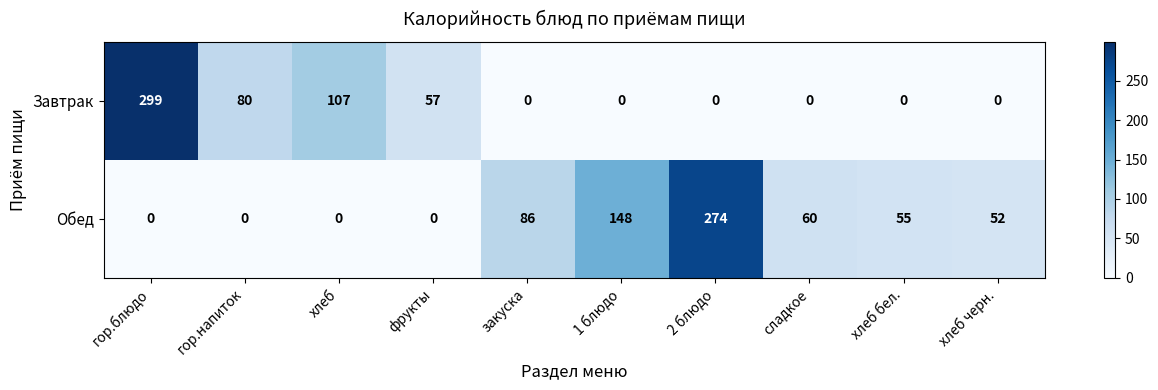

Which series changed the most between 1 блюдо and хлеб черн.?

Обед